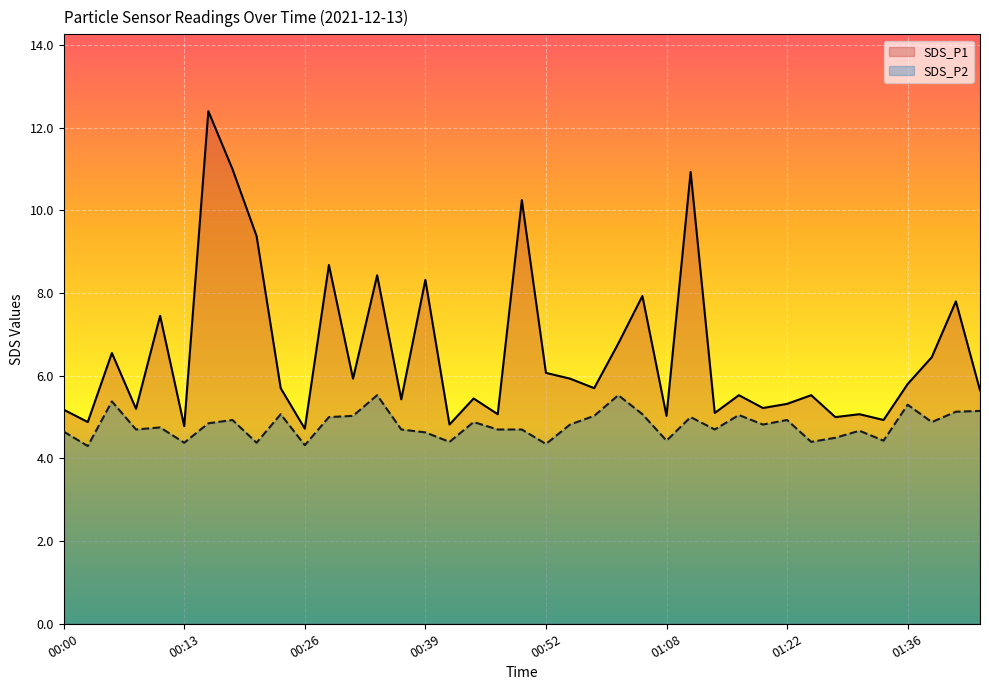

True or false: SDS_P1 has more than 2 interior local peaks.

True